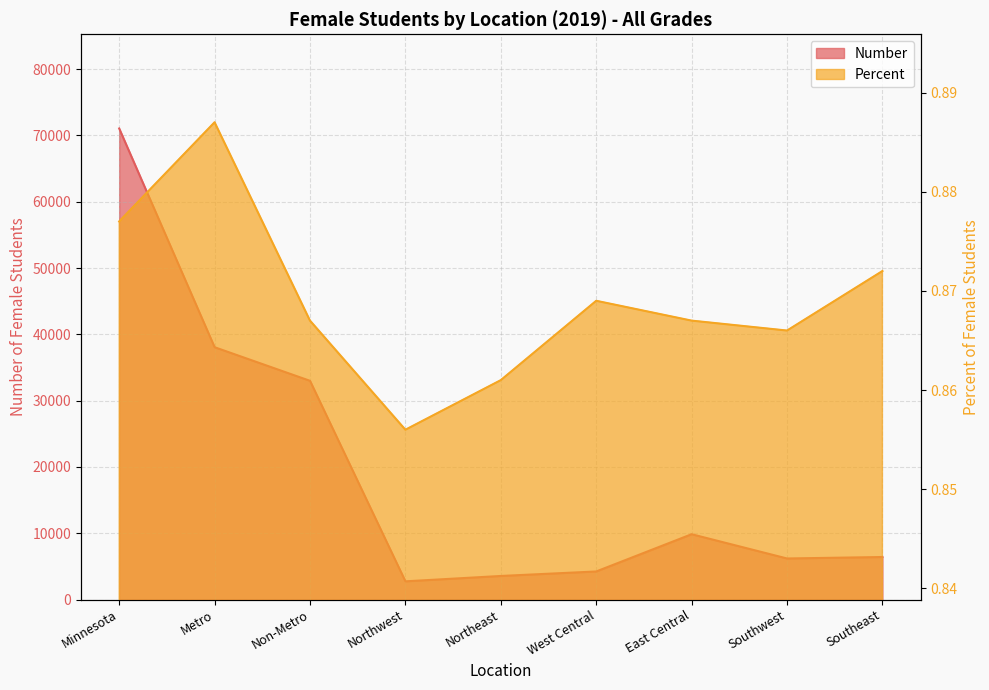

Is it true that Percent equals 0.9 at Non-Metro?

True